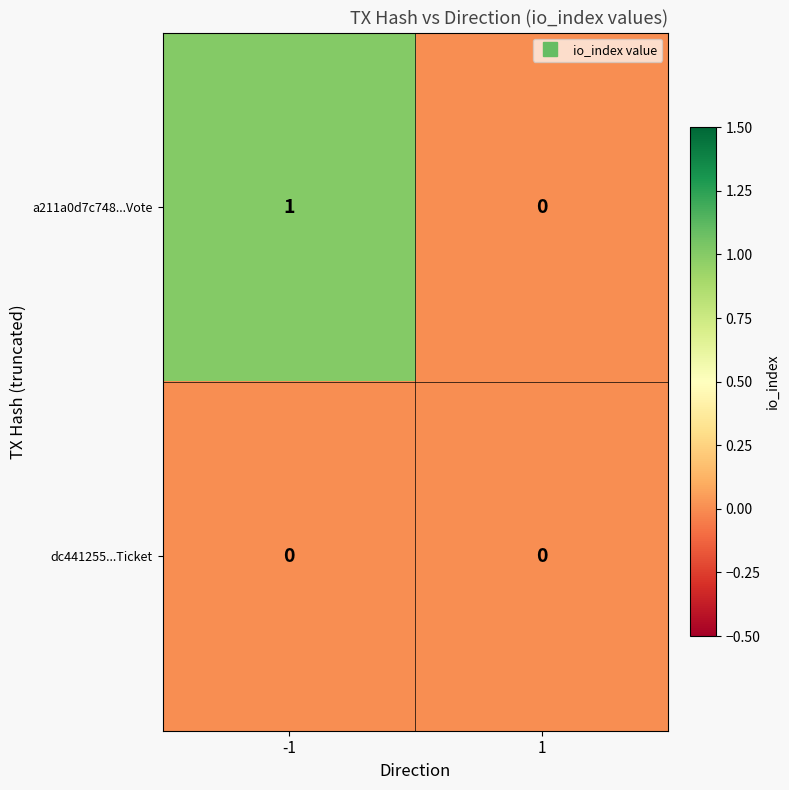

List the series in order of their overall mean, lowest first.

dc441255...Ticket, a211a0d7c748...Vote